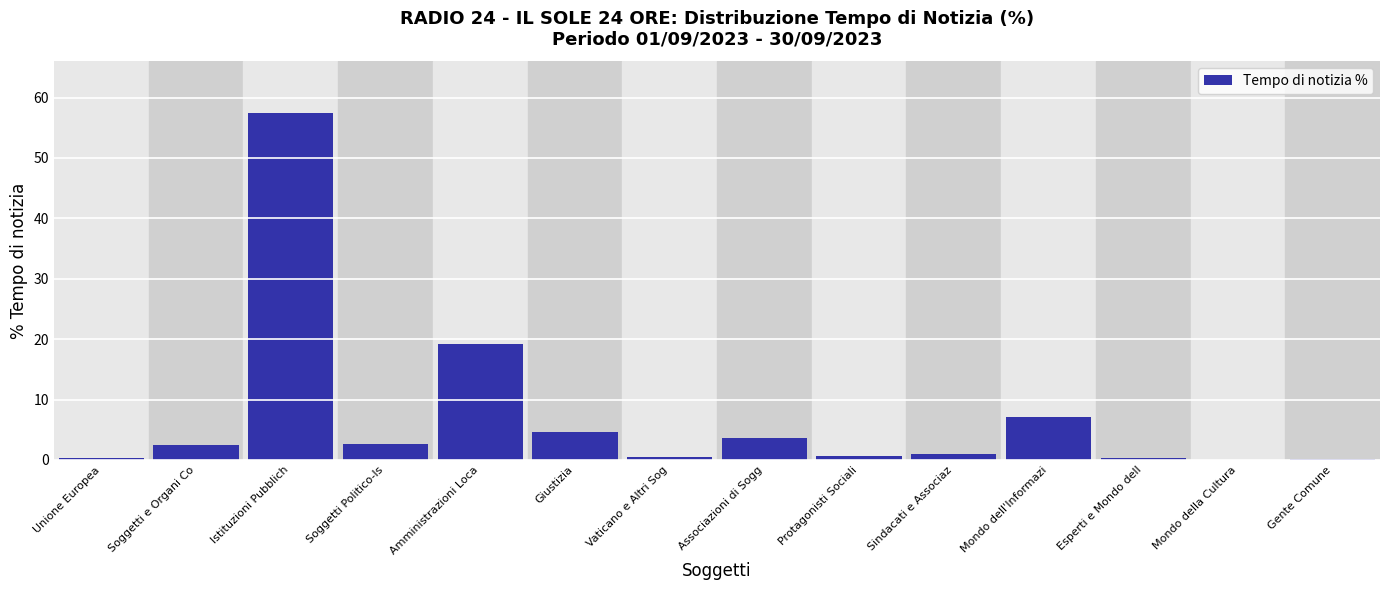

What is the greatest value displayed?

57.4